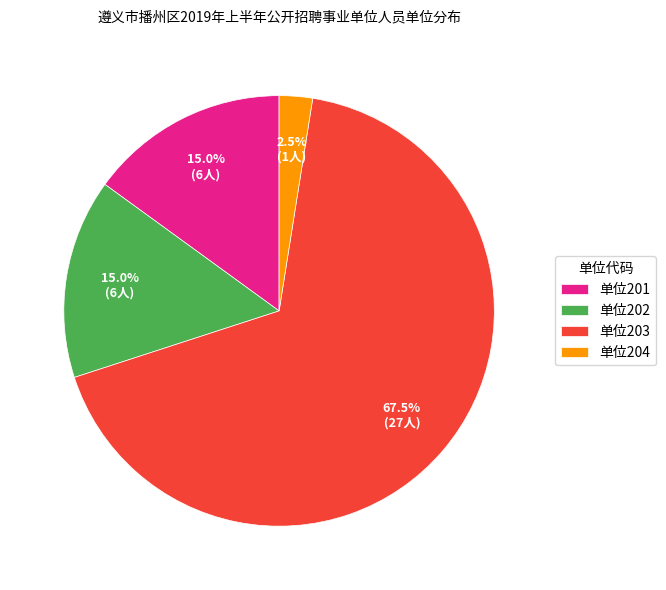

Is there any slice that represents more than half of the pie?

Yes